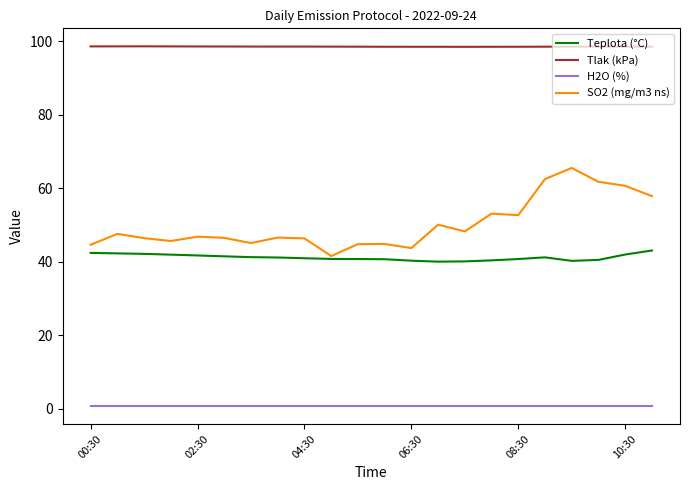

Which series has the largest total across all categories?

Tlak (kPa)